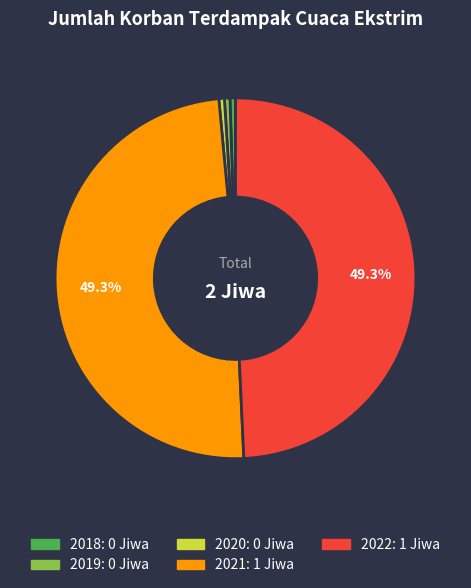

Between 2021 and 2020, which is larger?

2021